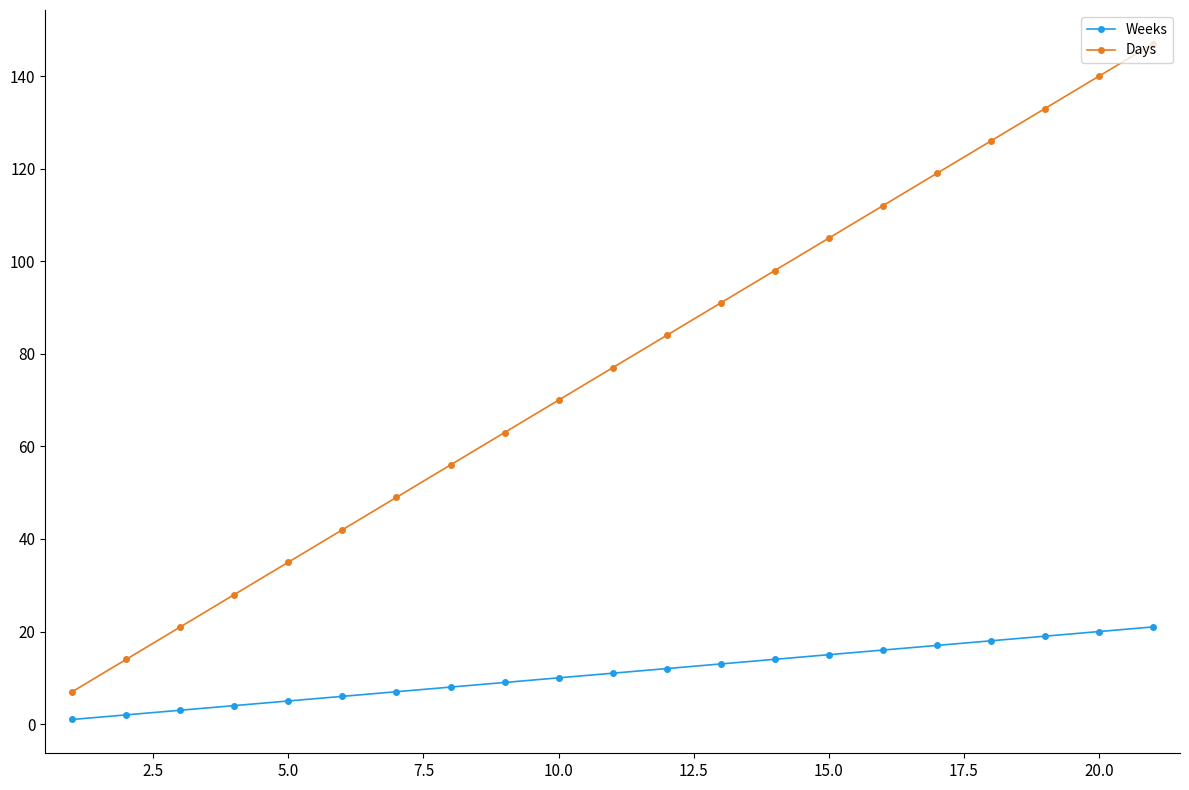

List the series in order of their overall mean, highest first.

Days, Weeks